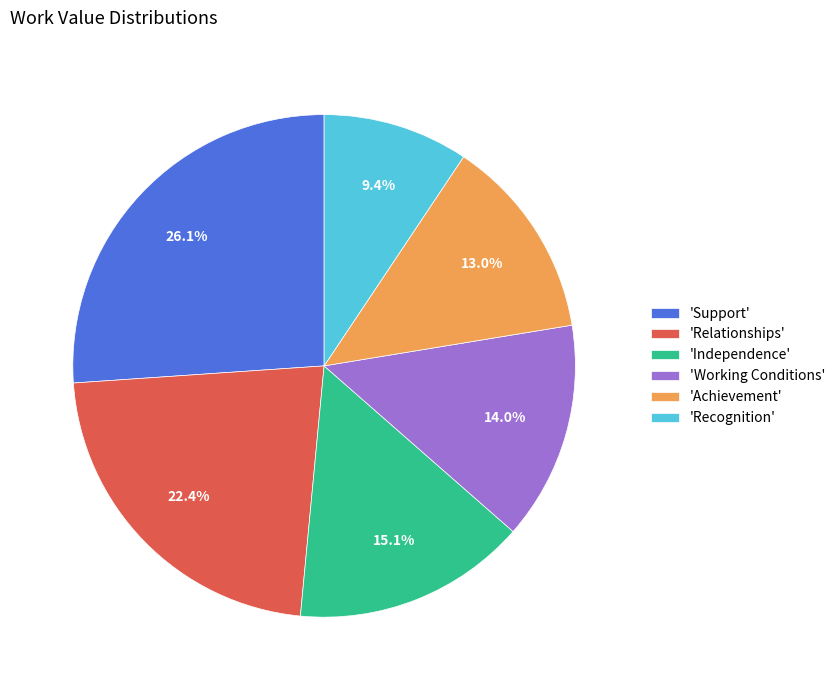

What is the ratio of the value at 'Recognition' to the value at 'Achievement'?

0.7